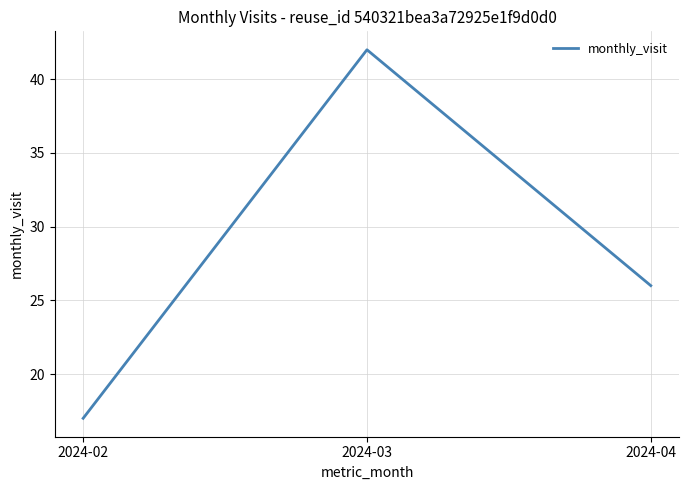

Rank the categories by value from lowest to highest.

2024-02, 2024-04, 2024-03